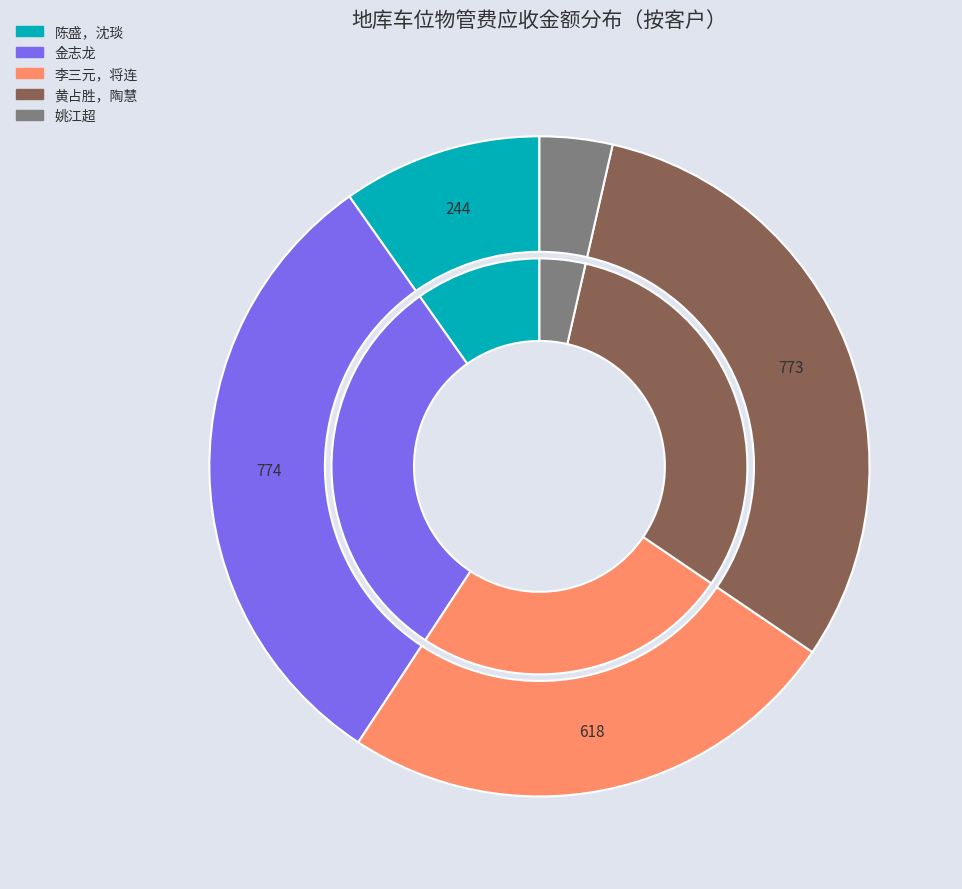

Between 李三元，将连 and 金志龙, which is larger?

金志龙